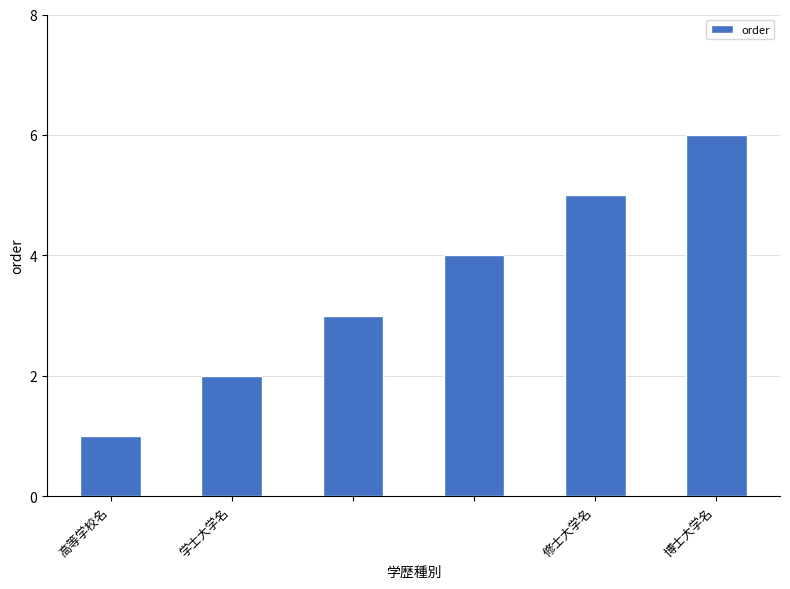

Reading left to right, transcribe all the data shown in this chart.

1	2	3	4	5	6